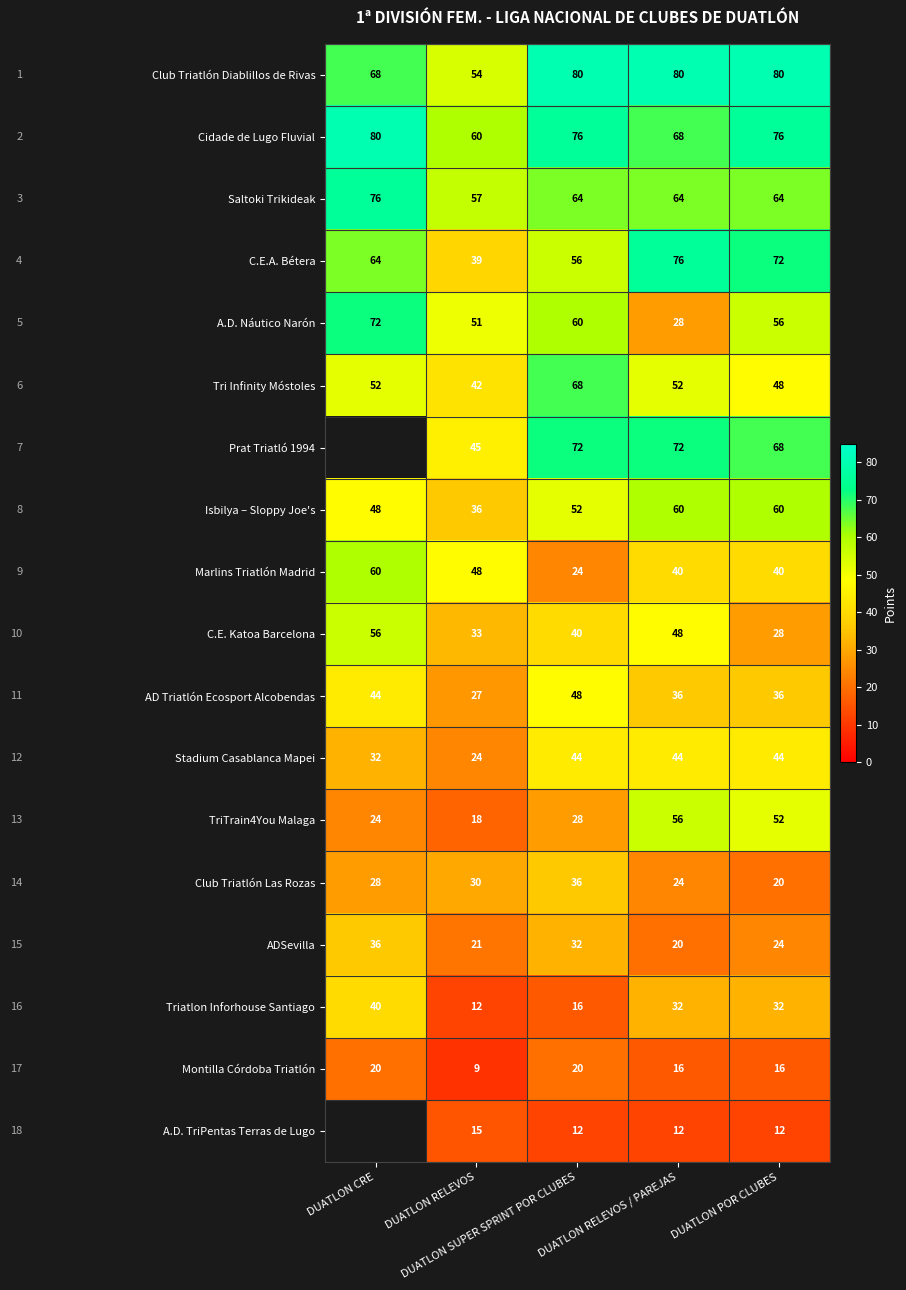

Which has a higher value, DUATLON RELEVOS or DUATLON CRE?

DUATLON CRE